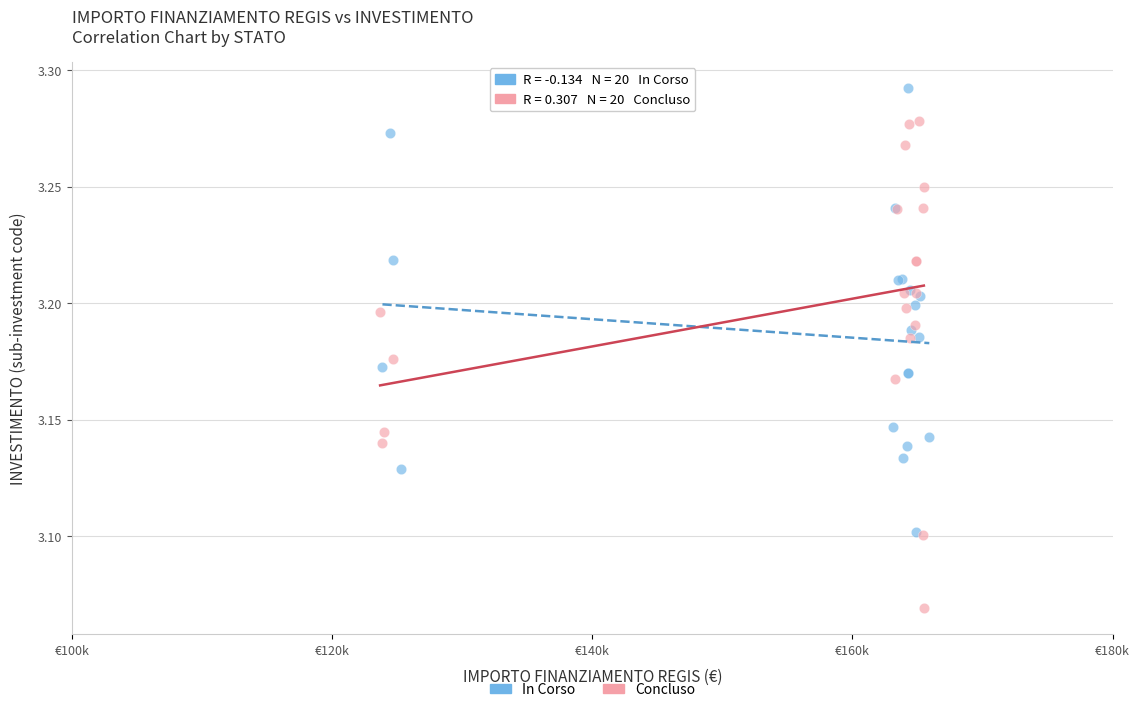

Which series contains the lowest Y value?

Concluso